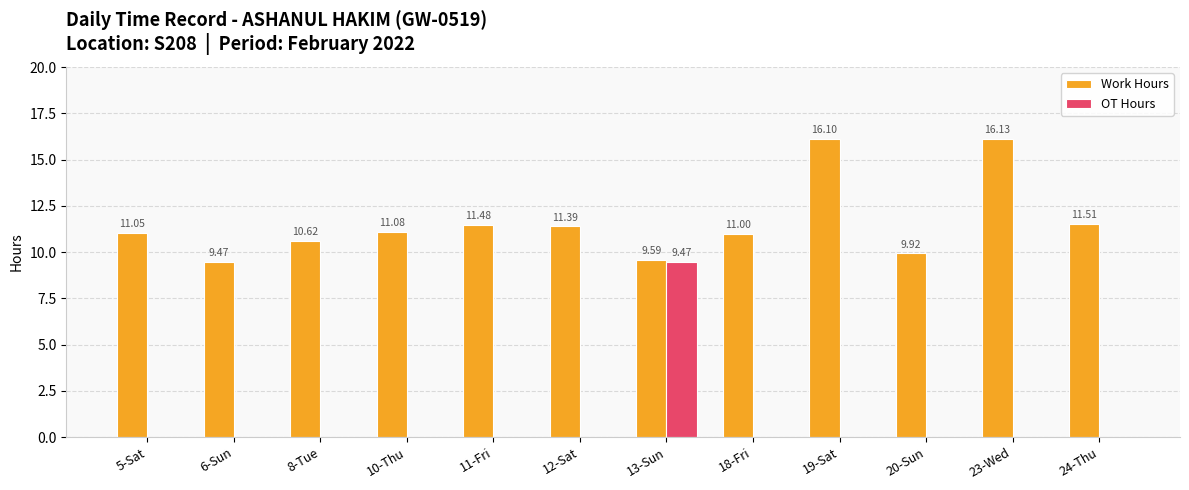

What is the spread (max minus min) of values at 19-Sat?

16.1